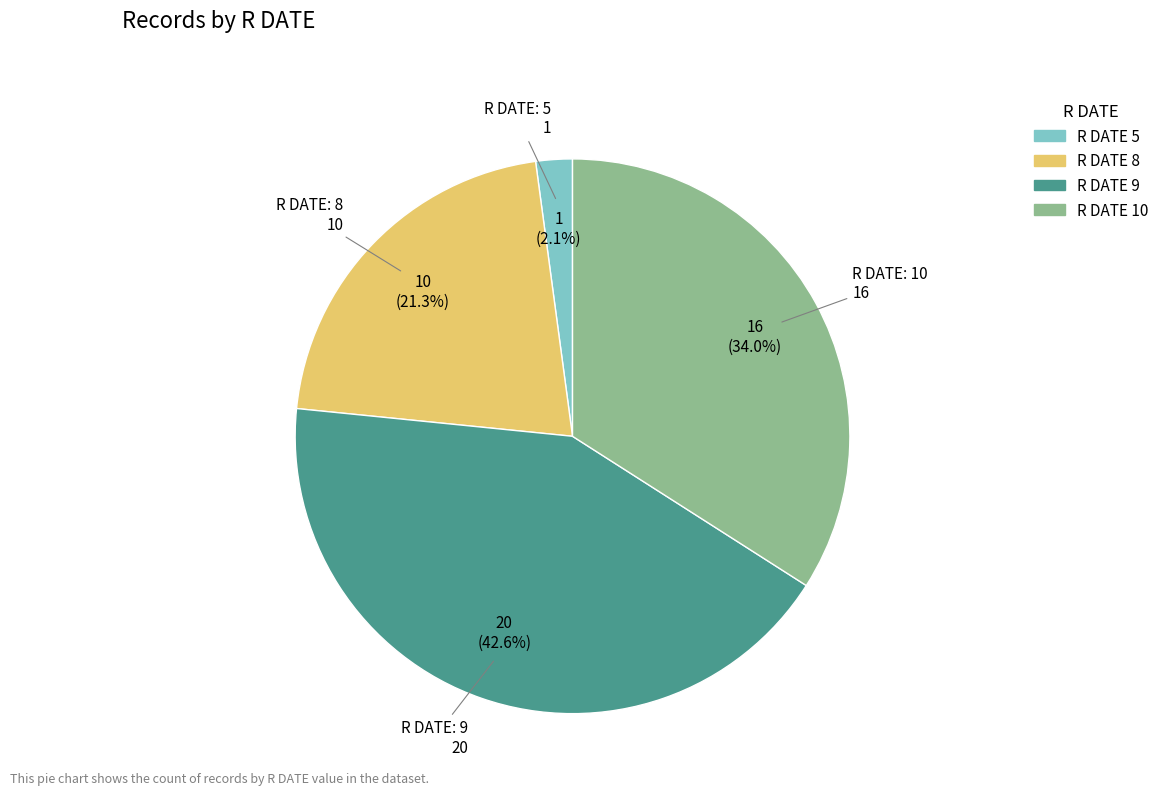

Is there any slice that represents more than half of the pie?

No